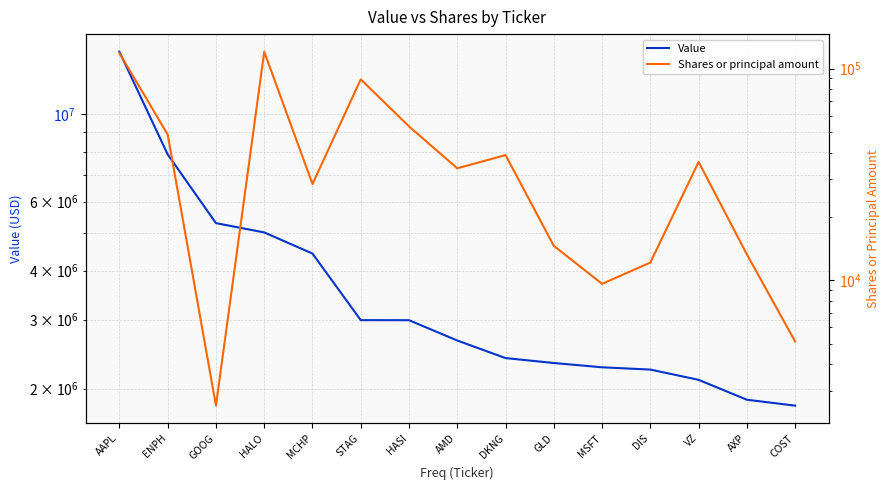

The value of Value at MSFT is 2994339. True or false?

False